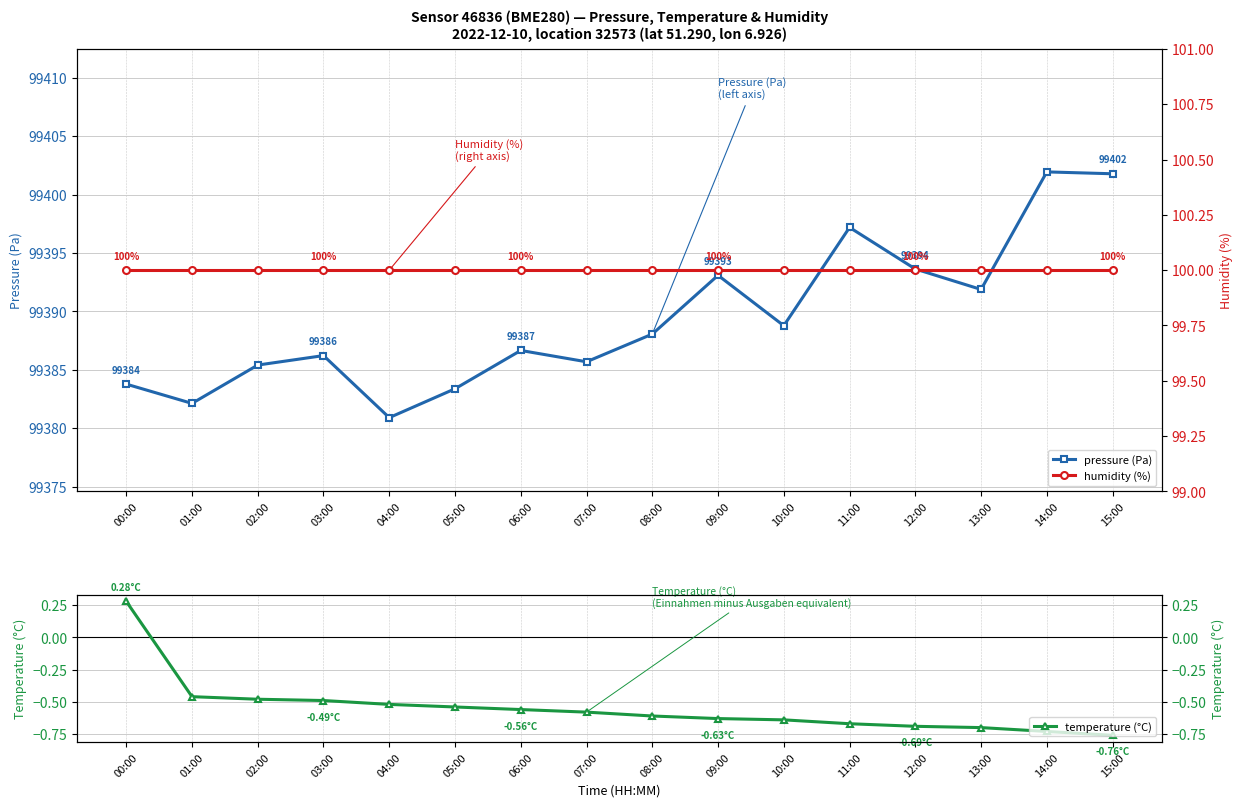

Reading left to right, what are all the values shown in this chart?

pressure (Pa): 99383.8	99382.1	99385.4	99386.2	99380.9	99383.4	99386.7	99385.7	99388.1	99393.1	99388.8	99397.2	99393.6	99391.9	99401.9	99401.8
temperature (°C): 0.3	-0.5	-0.5	-0.5	-0.5	-0.5	-0.6	-0.6	-0.6	-0.6	-0.6	-0.7	-0.7	-0.7	-0.7	-0.8
humidity (%): 100.0	100.0	100.0	100.0	100.0	100.0	100.0	100.0	100.0	100.0	100.0	100.0	100.0	100.0	100.0	100.0